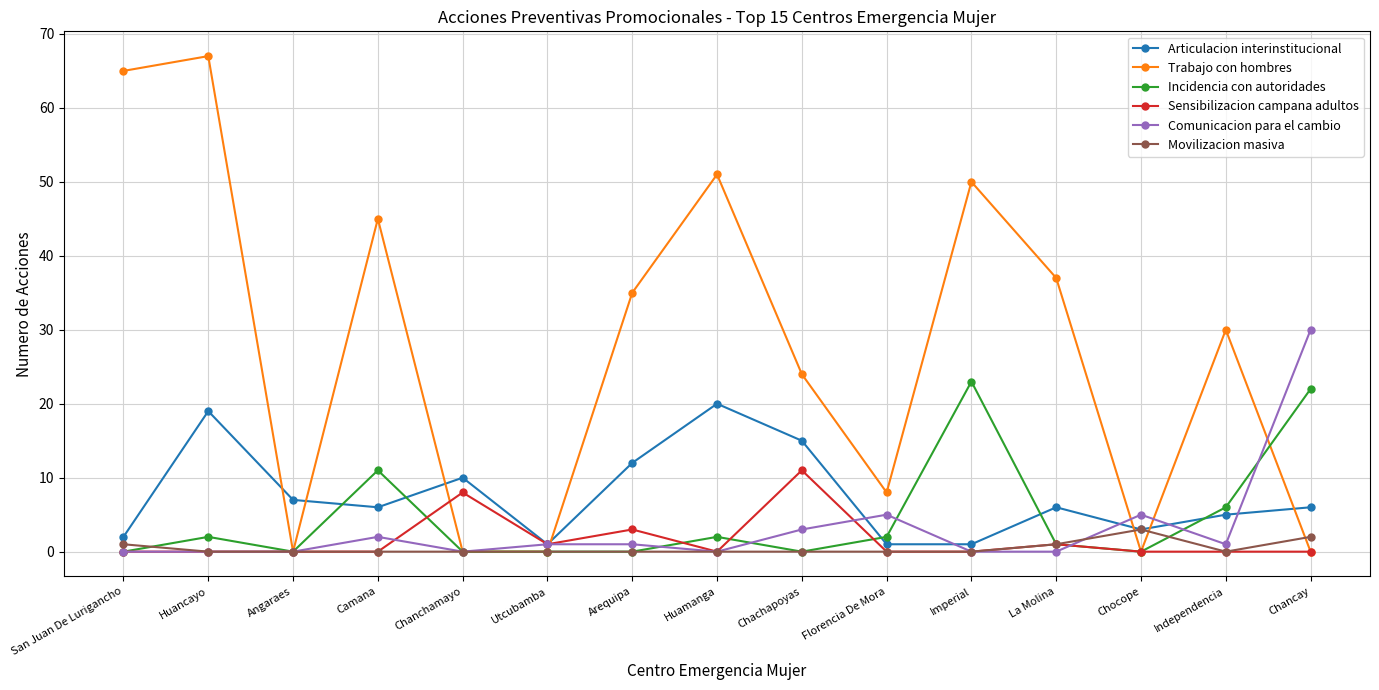

What is the value of the Sensibilizacion campana adultos point at the 9th from the left?

11